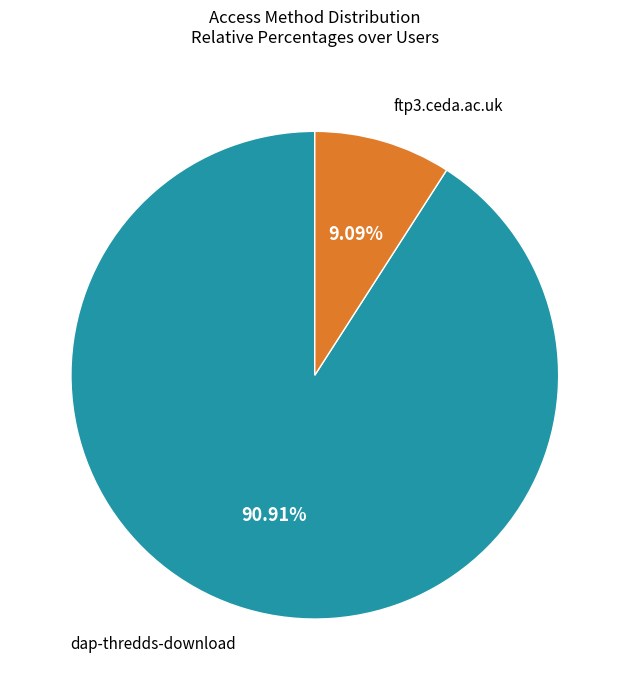

Is there any slice that represents more than half of the pie?

Yes